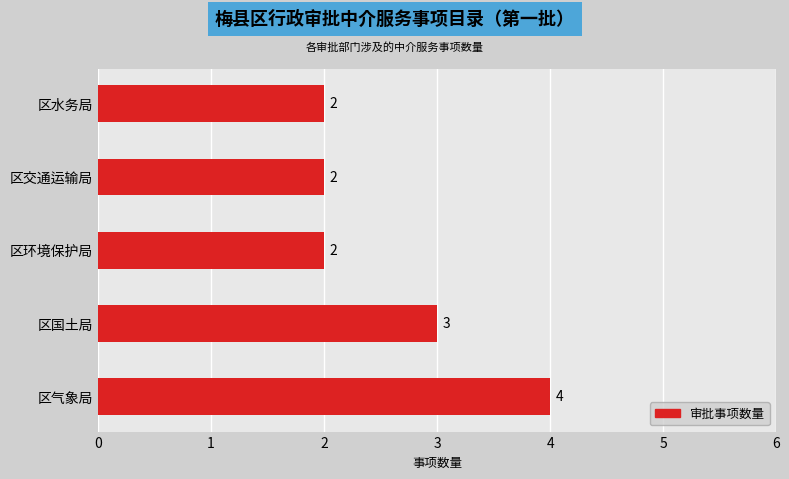

Is it true that the value at 区环境保护局 is 1?

False